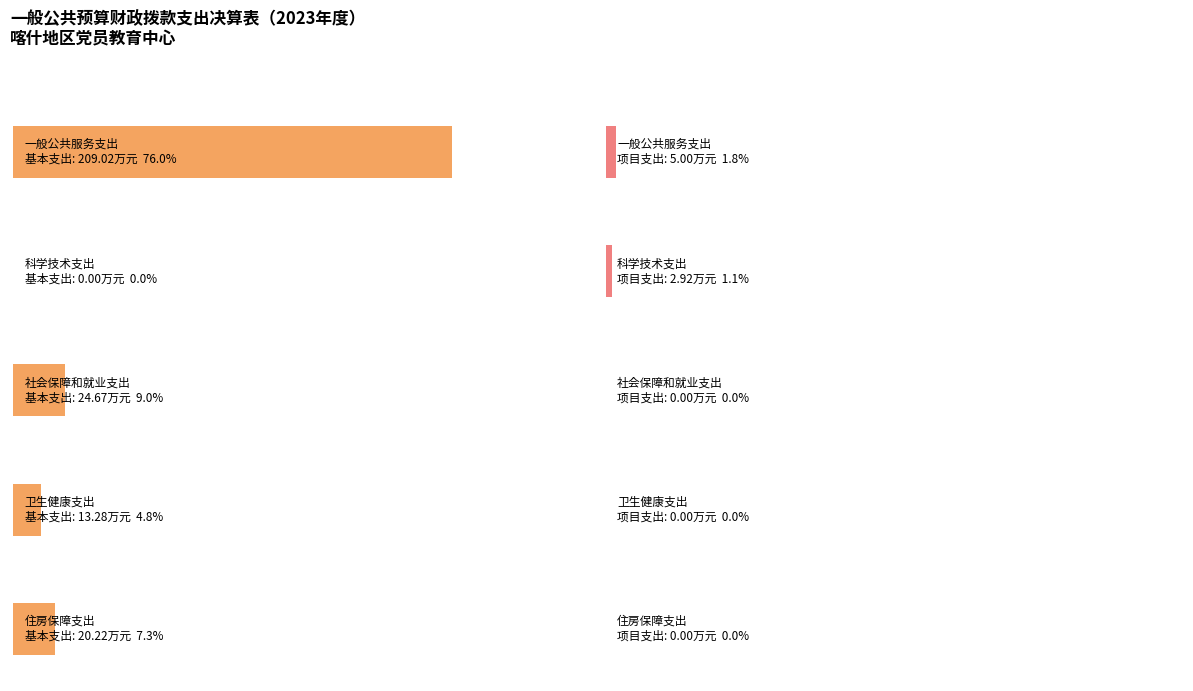

Does the chart contain stacked bars?

No